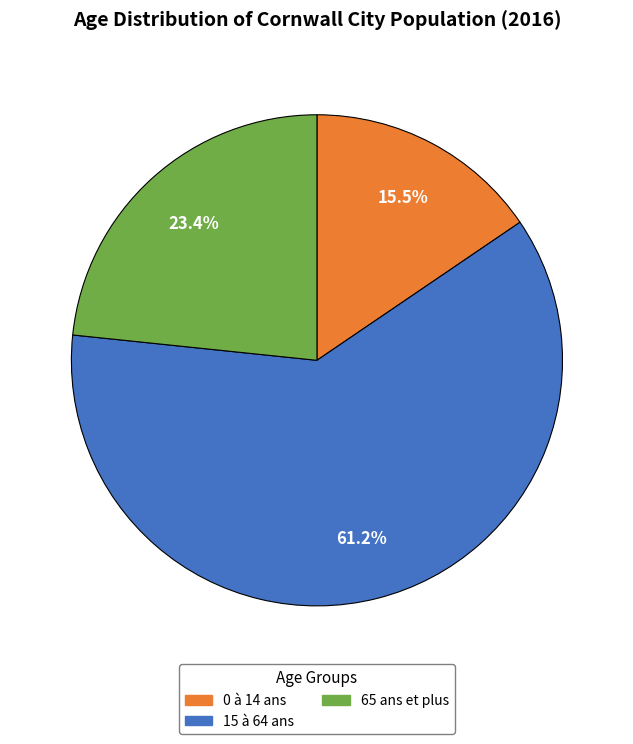

Which category has the smallest portion of the pie?

0 à 14 ans